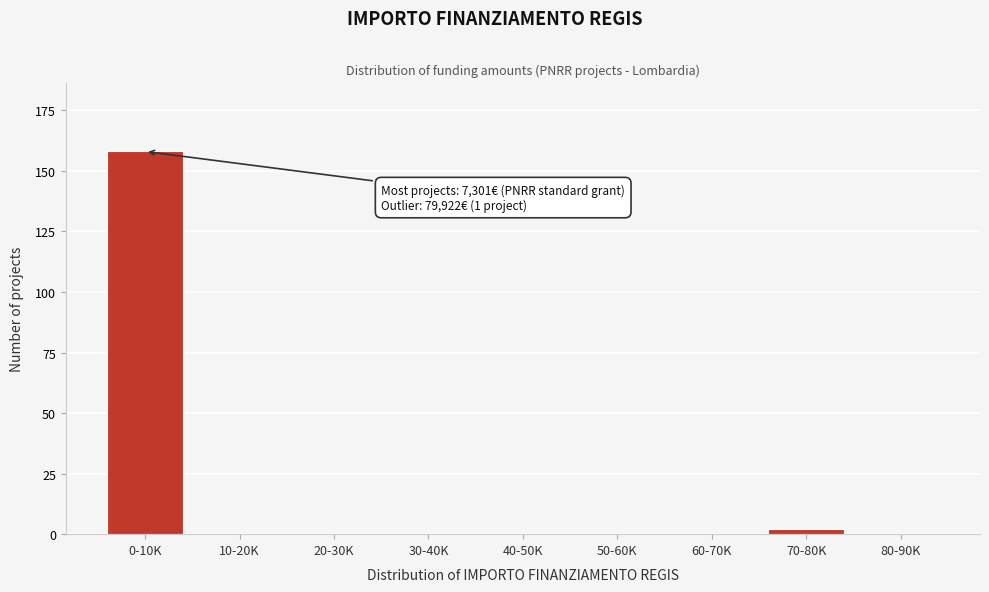

Reading left to right, extract all data points from this chart.

0-10K=158	10-20K=0	20-30K=0	30-40K=0	40-50K=0	50-60K=0	60-70K=0	70-80K=2	80-90K=0